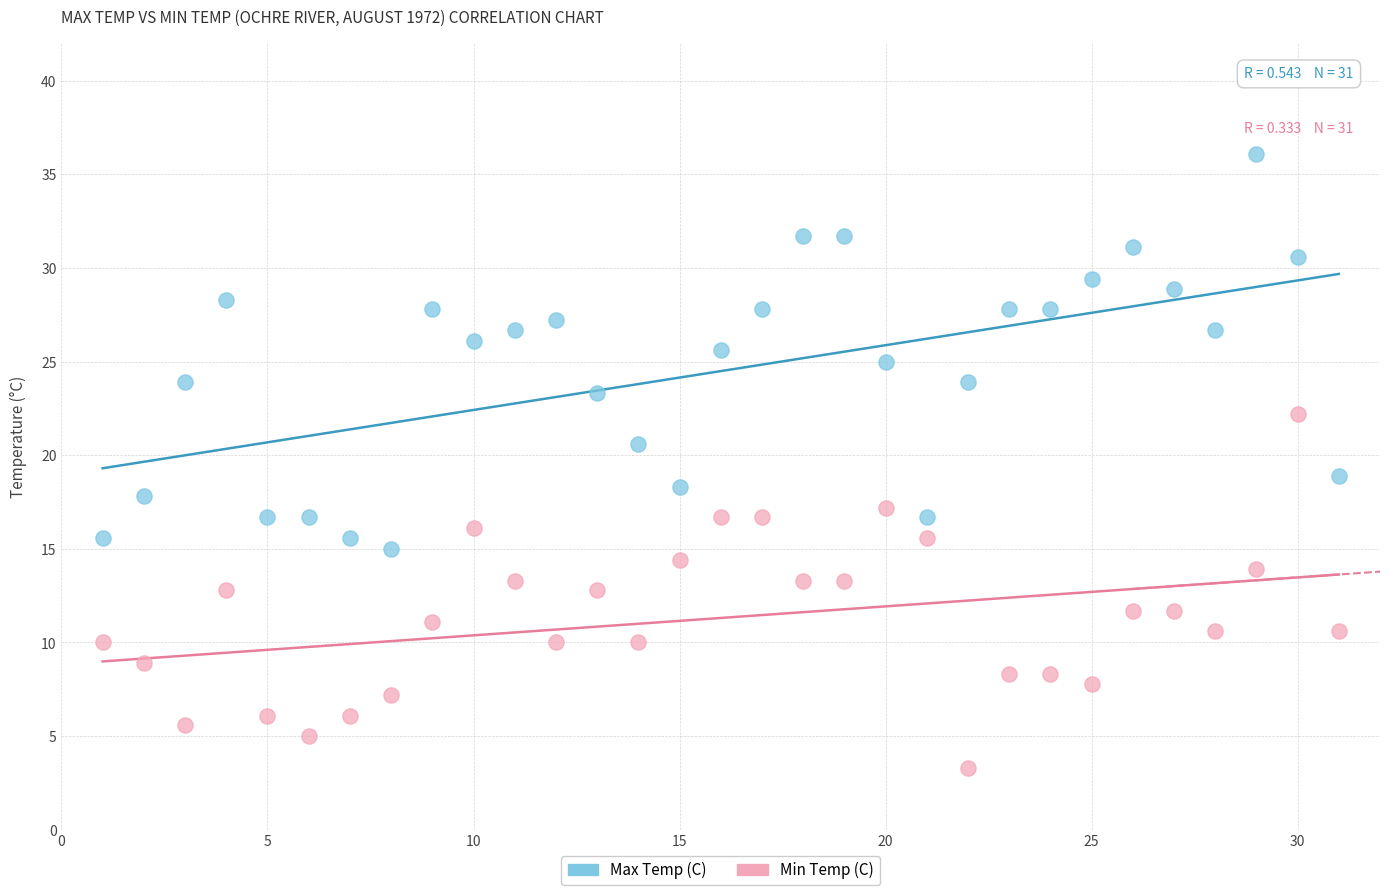

Which series reaches the minimum Y coordinate?

Min Temp (C)